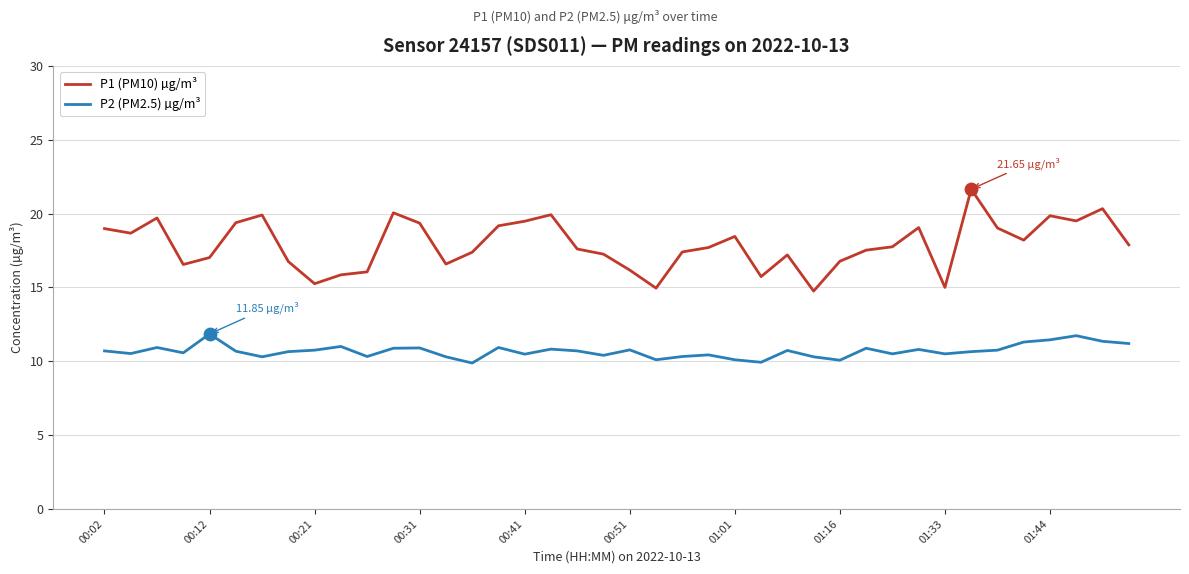

Which series has the largest range (max minus min)?

P1 (PM10) µg/m³